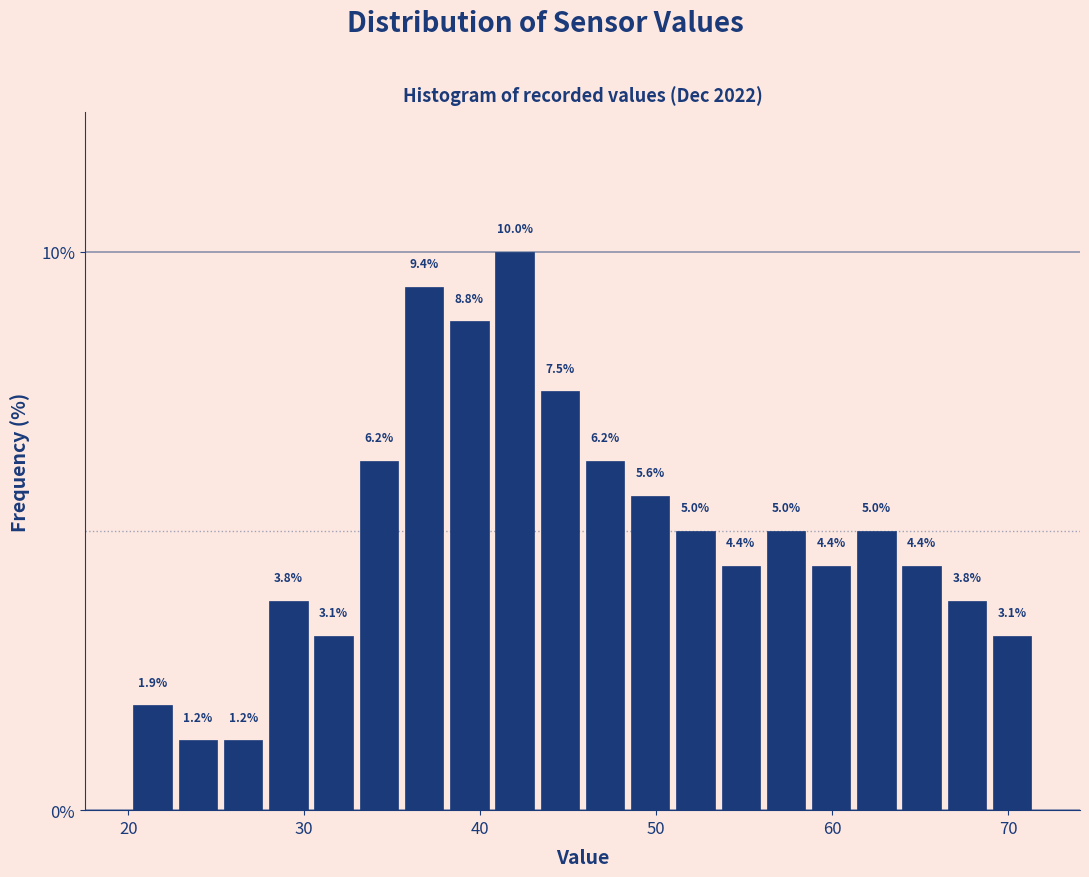

Read against the x-axis, roughly where is the centre of the tallest bar?

42